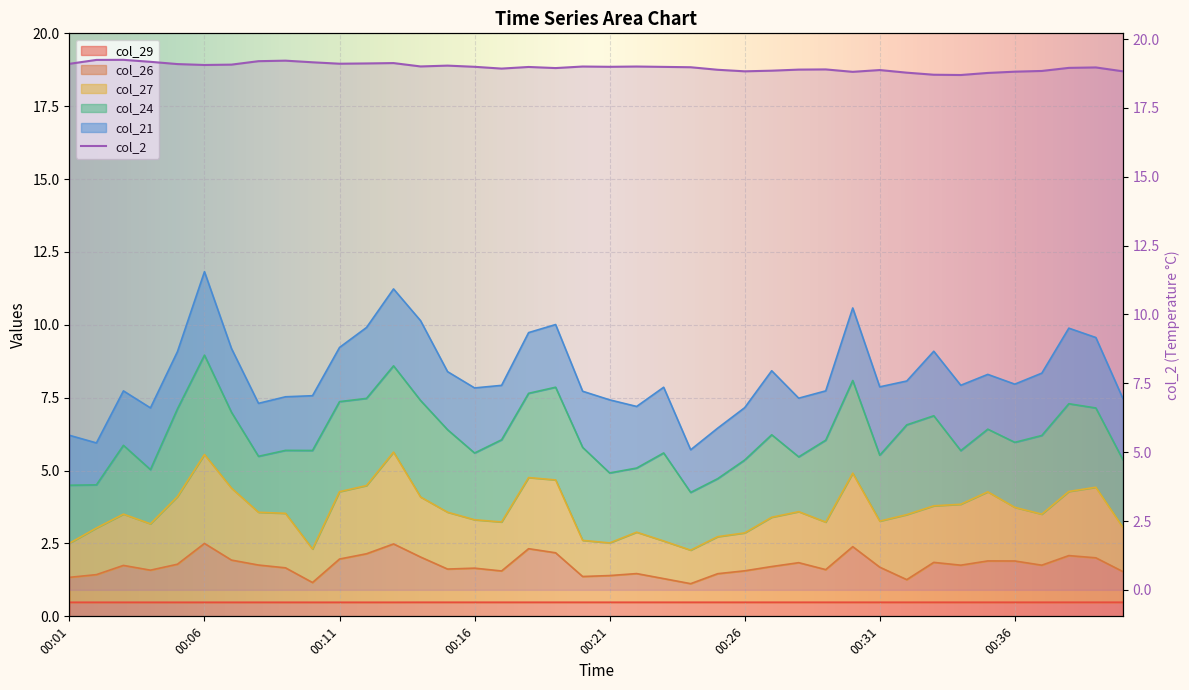

True or false: col_26 and col_29 intersect in this chart.

False